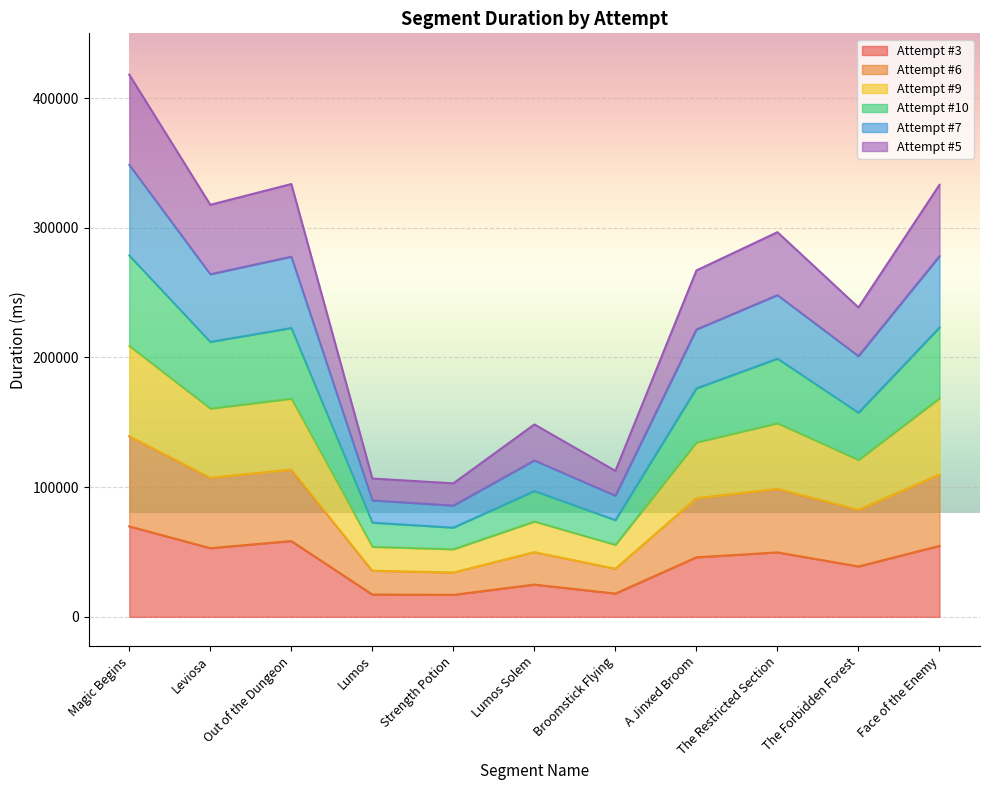

What is the total value across all series at Face of the Enemy?

333144.0